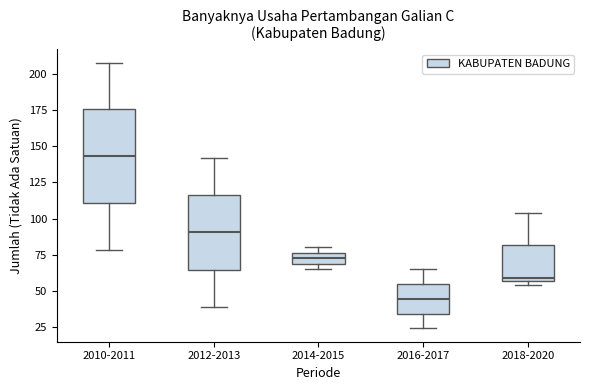

Reading left to right, read every box against the y-axis: the position of its median line, the range the box covers, and the ends of its whiskers. The values are not printed on the chart, so give them approximately, as read against the axis.

2010-2011: median 145, box 110 to 175, whiskers 80 to 210
2012-2013: median 90, box 65 to 115, whiskers 40 to 140
2014-2015: median 75 (inside the box), box 70 to 75, whiskers 65 to 80
2016-2017: median 45, box 35 to 55, whiskers 25 to 65
2018-2020: median 60, box 55 to 80, whiskers 55 (just below the box's lower edge) to 105